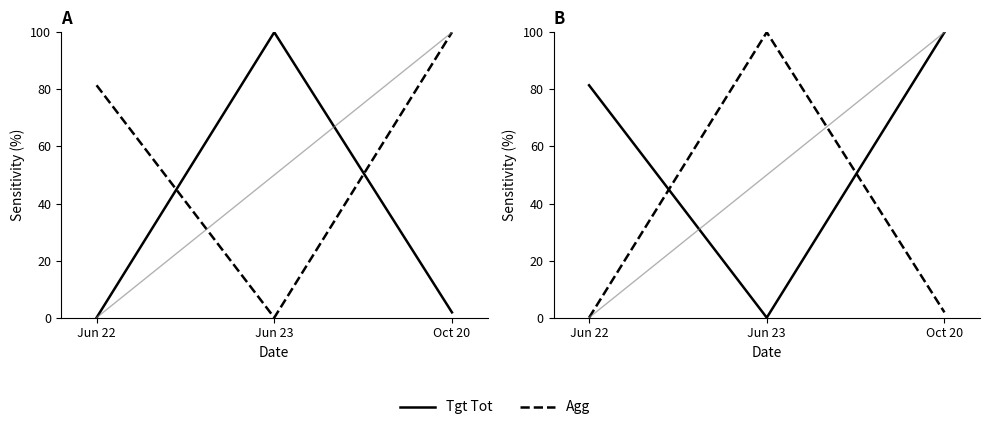

Which has a higher value, Jun 23 or Jun 22?

Jun 22